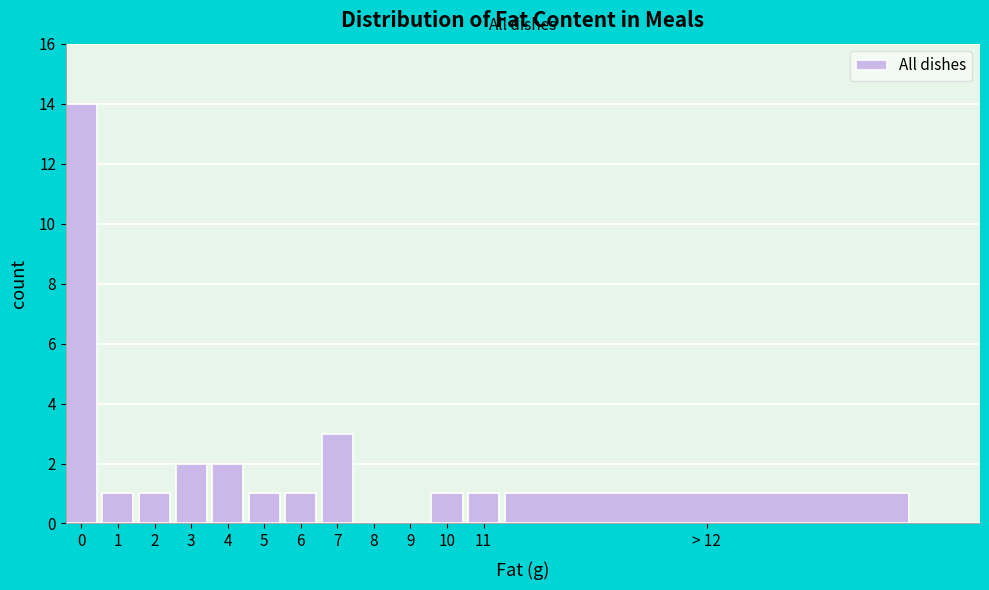

Reading right to left, transcribe all the data shown in this chart.

> 12=1	11=1	10=1	9=0	8=0	7=3	6=1	5=1	4=2	3=2	2=1	1=1	0=14